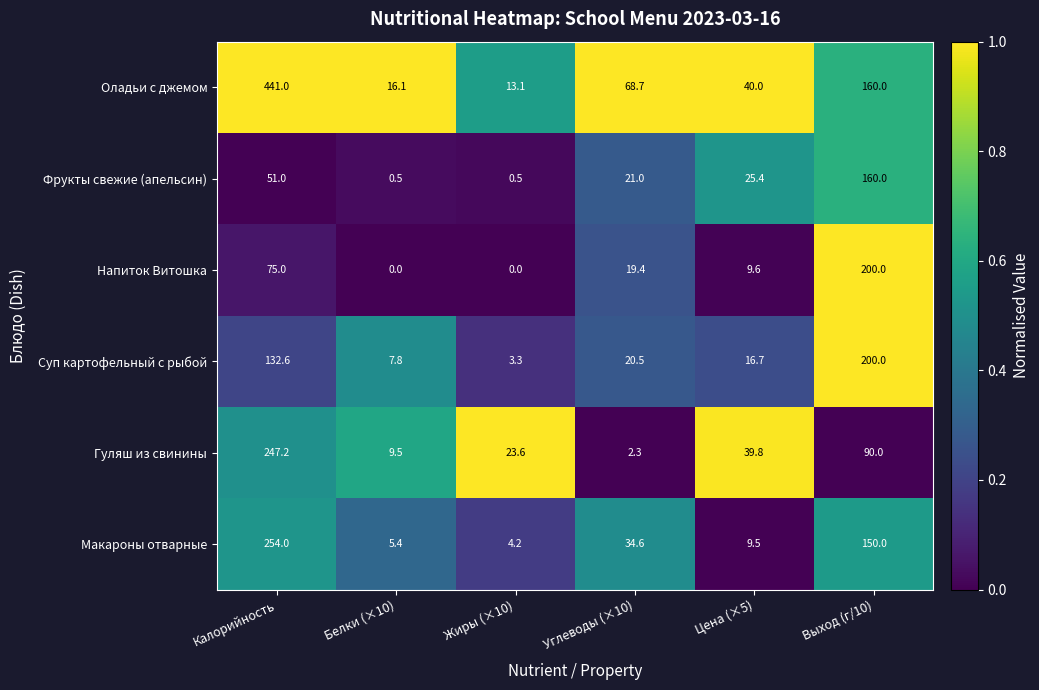

What is the difference between the second highest and second lowest values in the Фрукты свежие (апельсин) series?

50.5